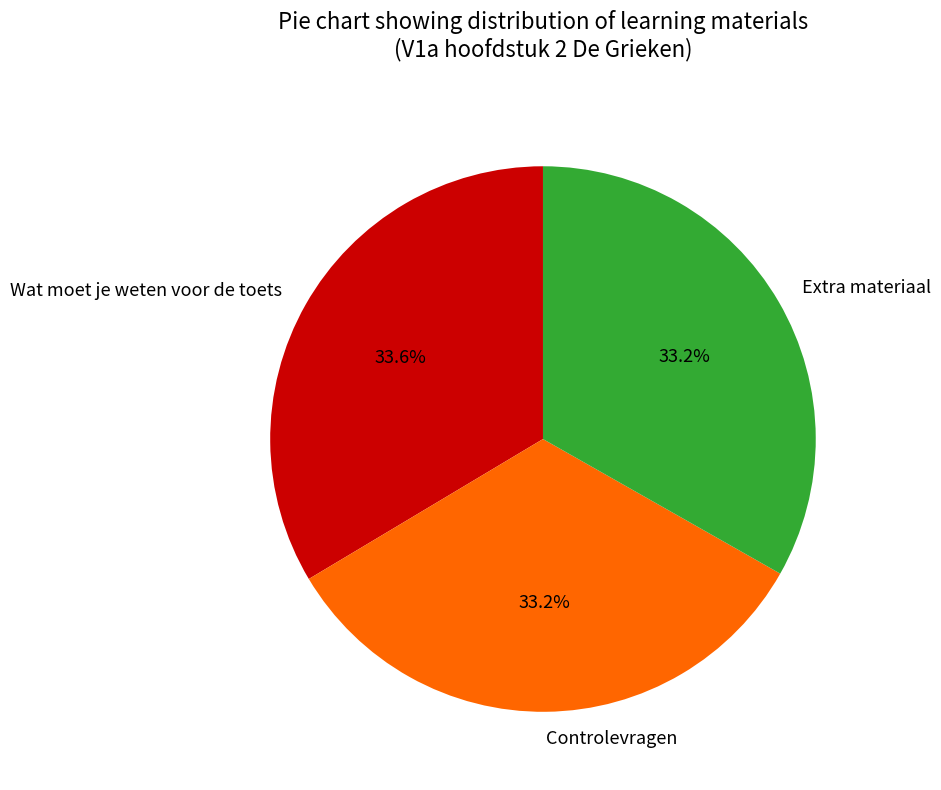

How many segments does this pie chart have?

3